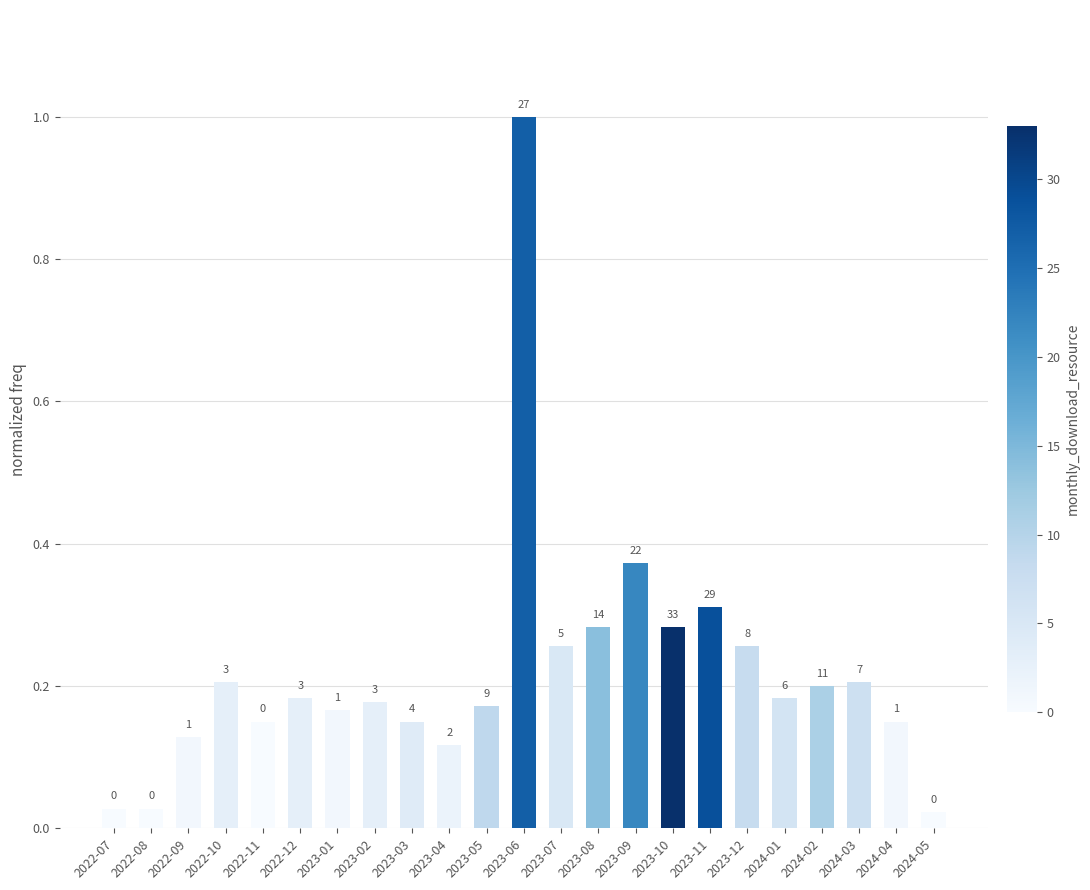

What is the difference between the second highest and minimum values?

0.4